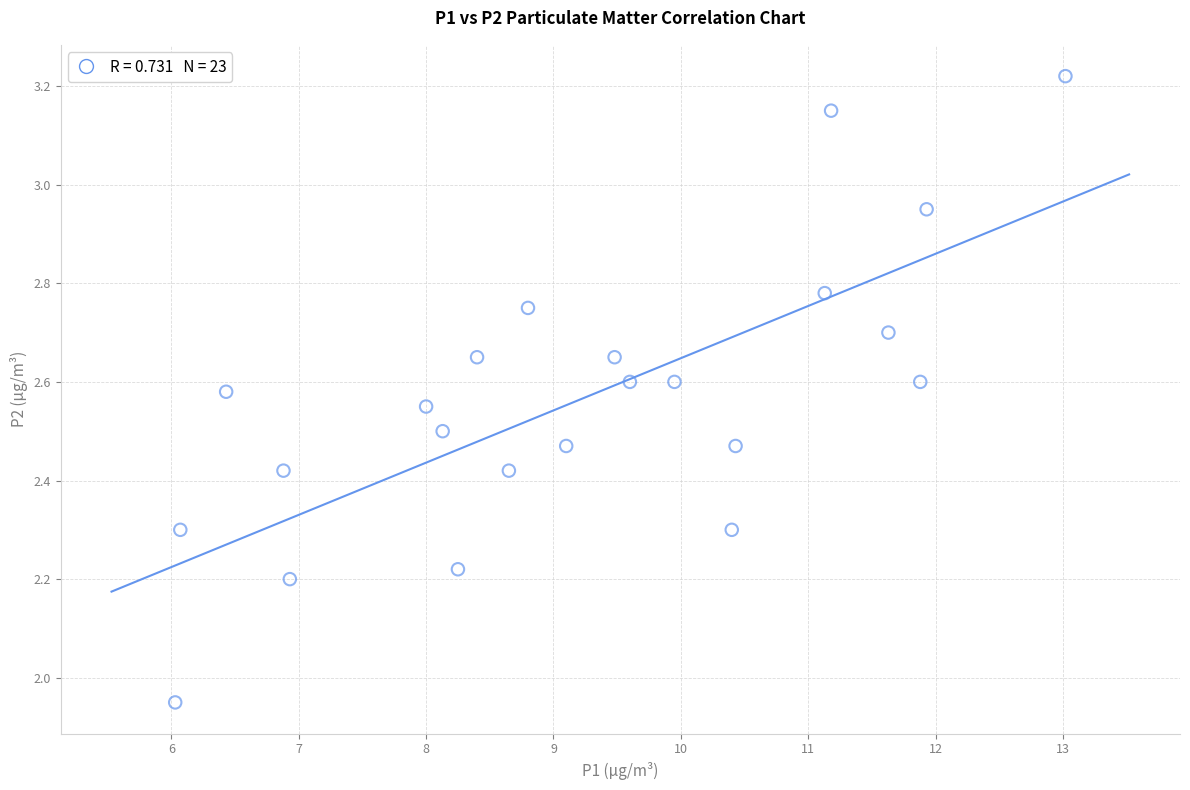

What is the range of Y values (max minus min)?

1.3